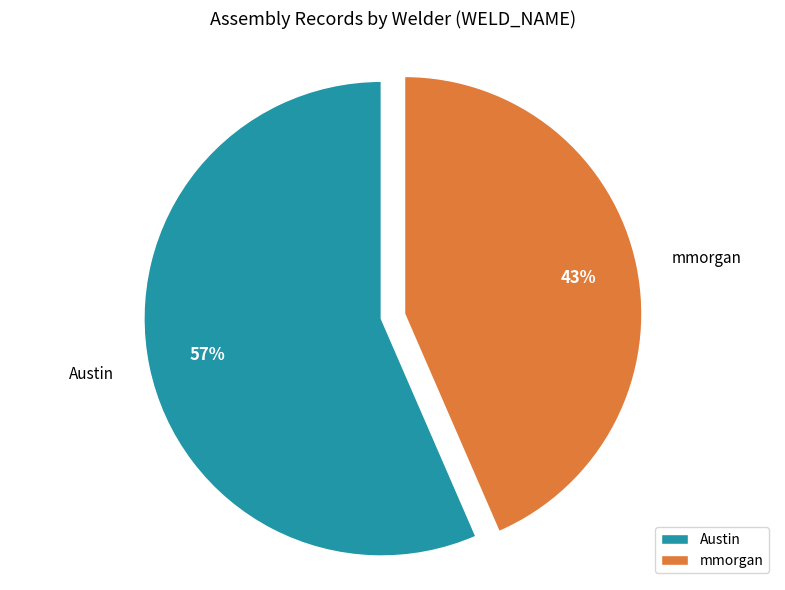

Rank the categories by value from lowest to highest.

mmorgan, Austin